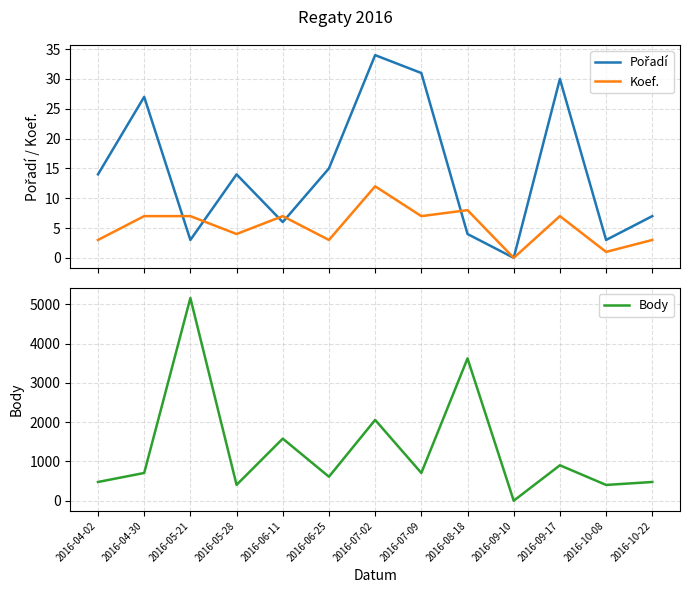

What is the value of the Pořadí point at the 3rd from the left?

3